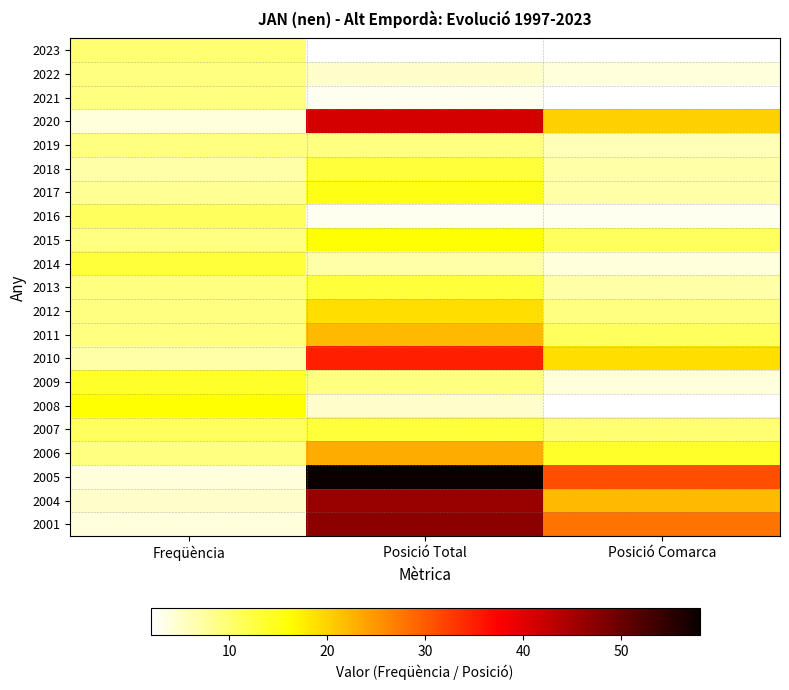

Reading right to left, what are all the values shown in this chart?

2023: Posició Comarca=2	Posició Total=2	Freqüència=10
2022: Posició Comarca=4	Posició Total=5	Freqüència=9
2021: Posició Comarca=2	Posició Total=3	Freqüència=9
2020: Posició Comarca=20	Posició Total=41	Freqüència=4
2019: Posició Comarca=6	Posició Total=9	Freqüència=9
2018: Posició Comarca=7	Posició Total=13	Freqüència=7
2017: Posició Comarca=7	Posició Total=15	Freqüència=8
2016: Posició Comarca=3	Posició Total=3	Freqüència=11
2015: Posició Comarca=11	Posició Total=16	Freqüència=9
2014: Posició Comarca=4	Posició Total=7	Freqüència=13
2013: Posició Comarca=7	Posició Total=13	Freqüència=9
2012: Posició Comarca=9	Posició Total=19	Freqüència=9
2011: Posició Comarca=11	Posició Total=22	Freqüència=9
2010: Posició Comarca=19	Posició Total=35	Freqüència=7
2009: Posició Comarca=4	Posició Total=9	Freqüència=14
2008: Posició Comarca=2	Posició Total=5	Freqüència=16
2007: Posició Comarca=10	Posició Total=13	Freqüència=11
2006: Posició Comarca=14	Posició Total=23	Freqüència=9
2005: Posició Comarca=31	Posició Total=58	Freqüència=4
2004: Posició Comarca=22	Posició Total=46	Freqüència=5
2001: Posició Comarca=28	Posició Total=47	Freqüència=4